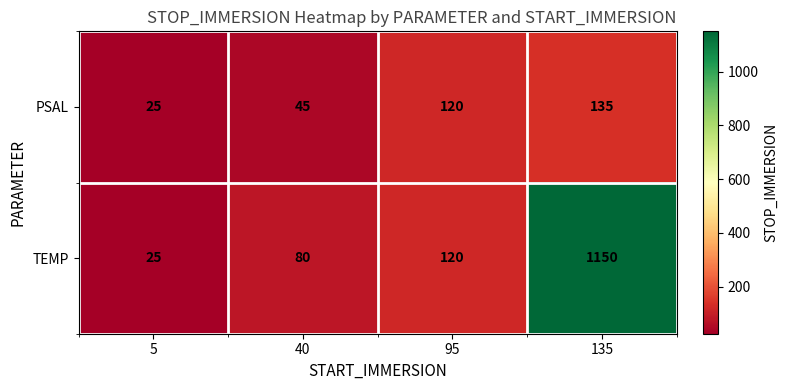

Between 5 and 135, which series saw the biggest shift?

TEMP